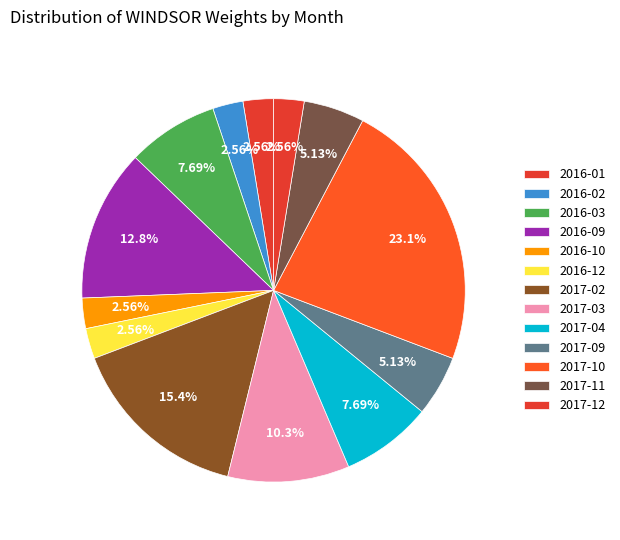

Is it true that 2017-09 is 5% of the pie?

True